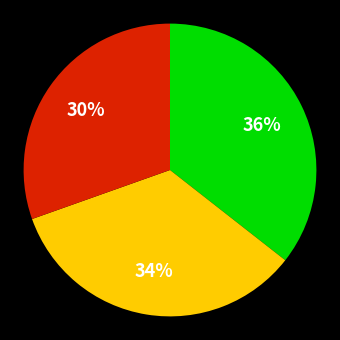

To the nearest percent, what is the average slice percentage?

33%